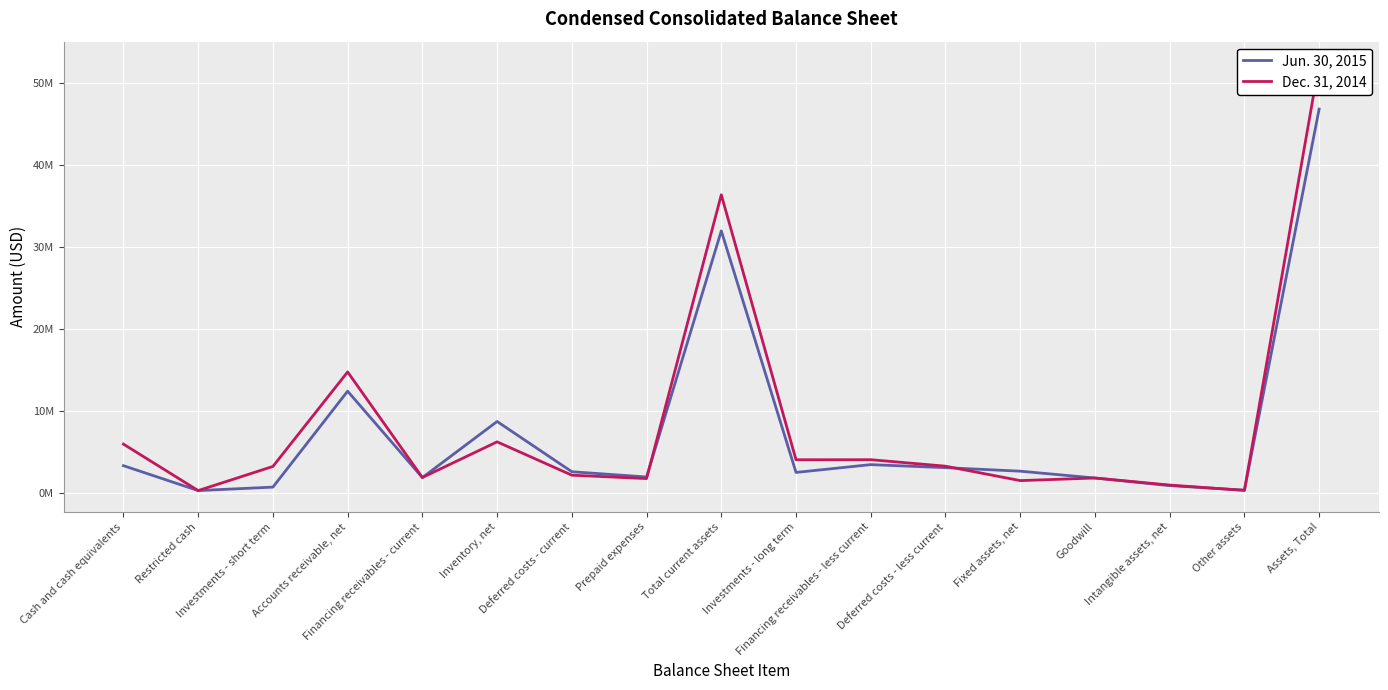

Read the Dec. 31, 2014 value at Intangible assets, net.

977000